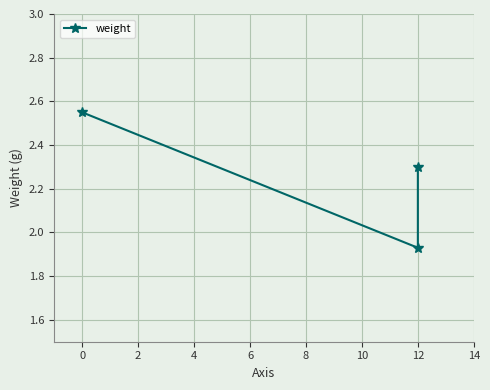

Which has a higher value, −2 or 2?

−2